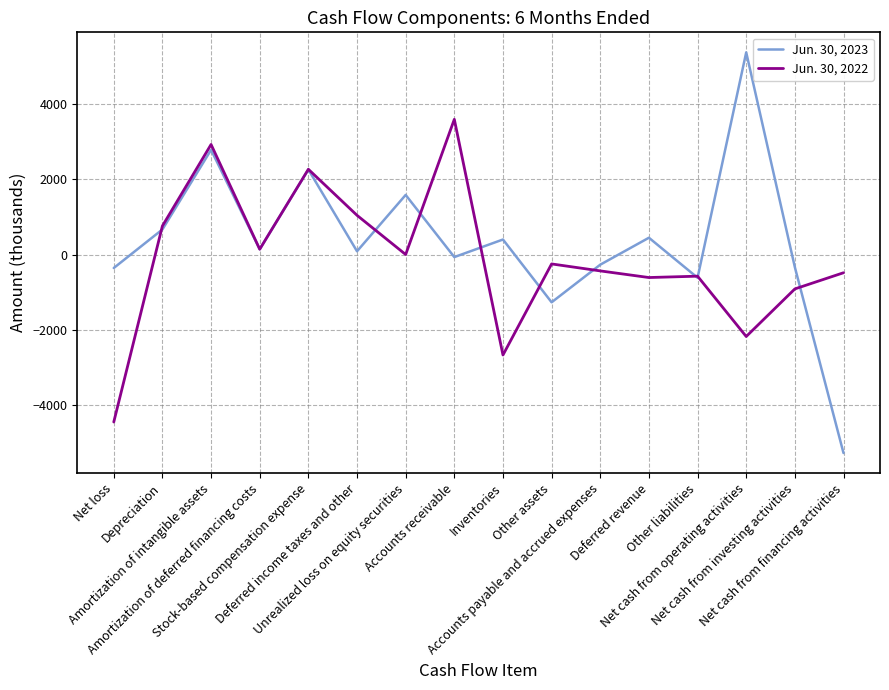

Which series has the largest range (max minus min)?

Jun. 30, 2023